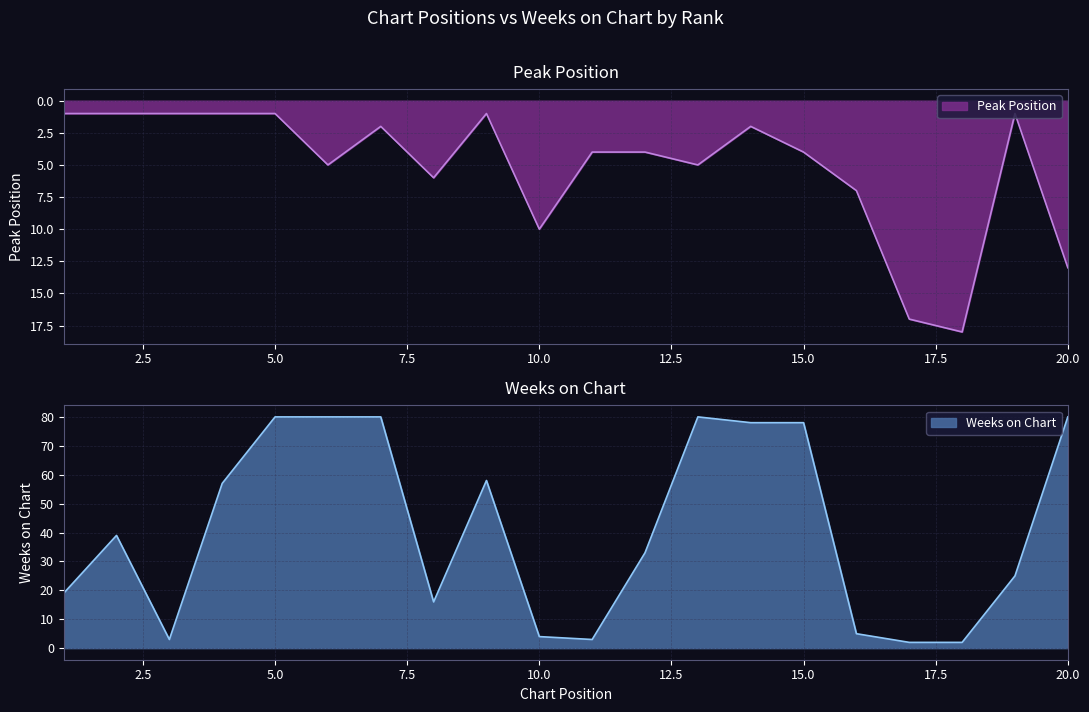

Where does the Weeks on Chart series first go above 39?

4